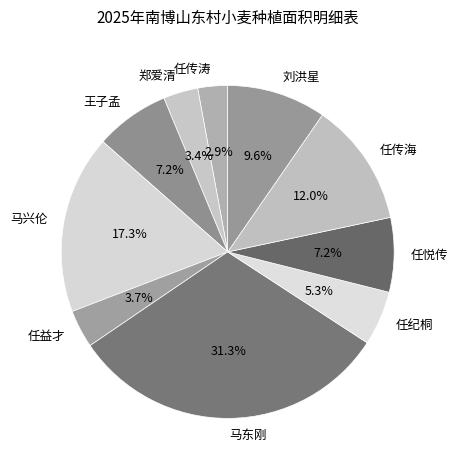

What percentage is NOT represented by 马东刚?

68.7%